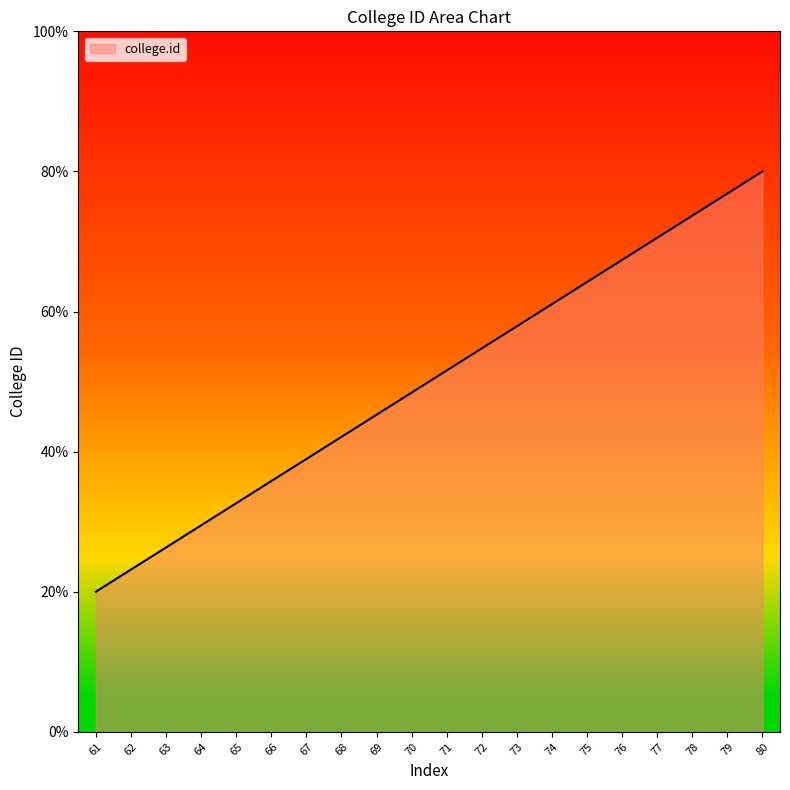

What is the difference between the second highest and minimum values?

56.8